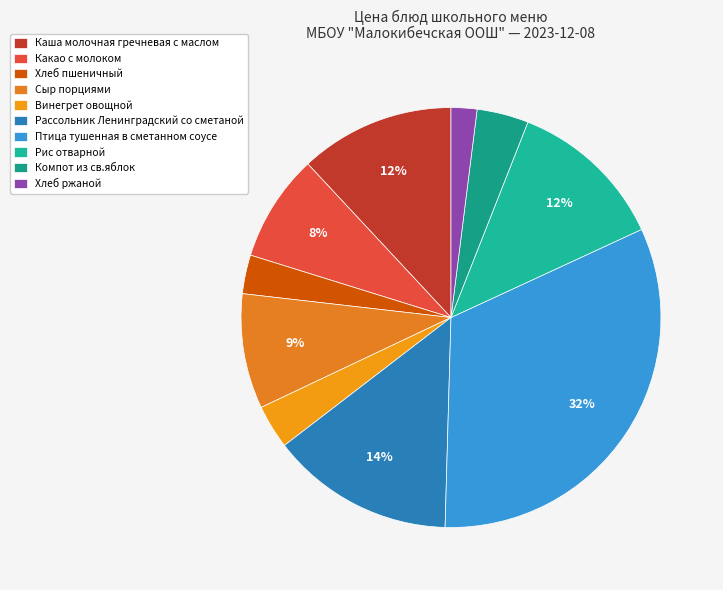

Is Сыр порциями the majority of the pie?

No